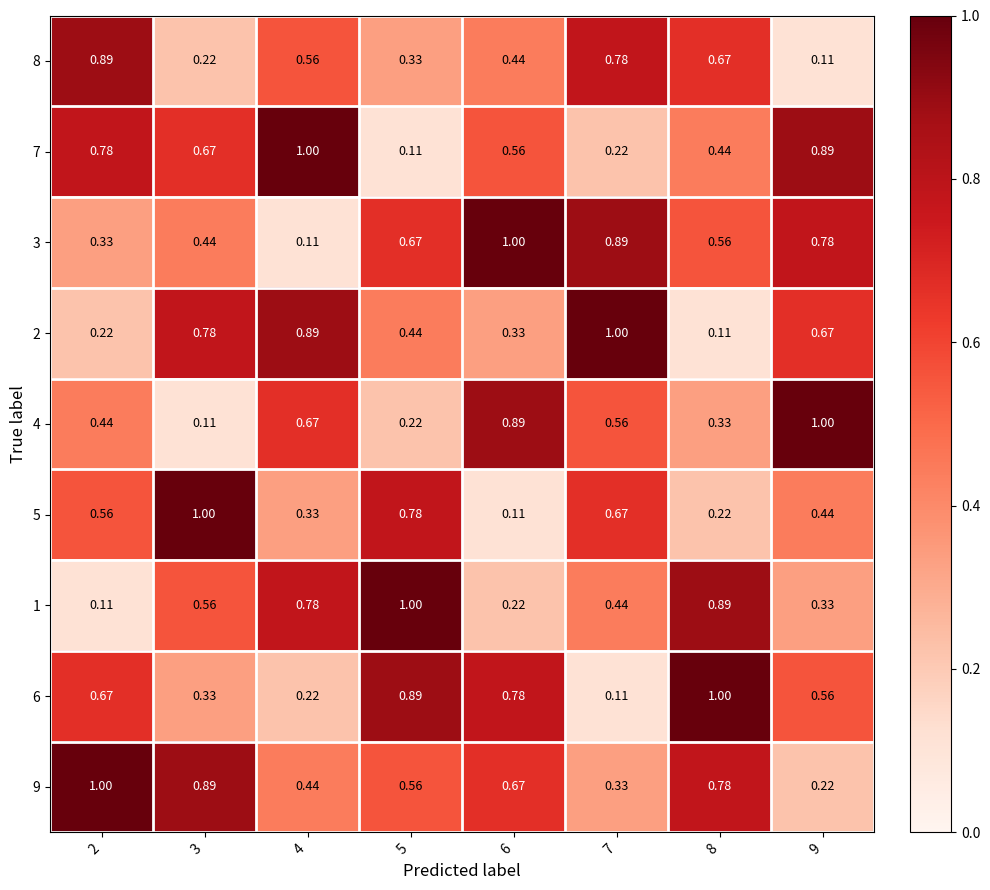

Count the number of categories in the chart.

8